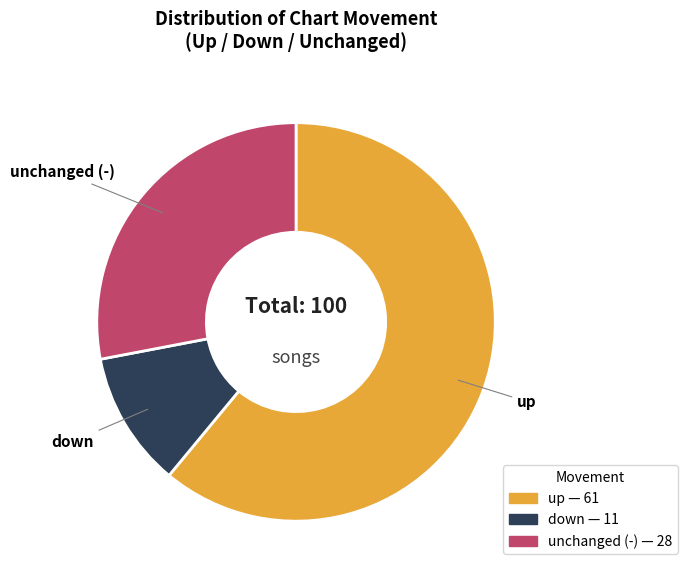

Does any single category account for the majority?

Yes